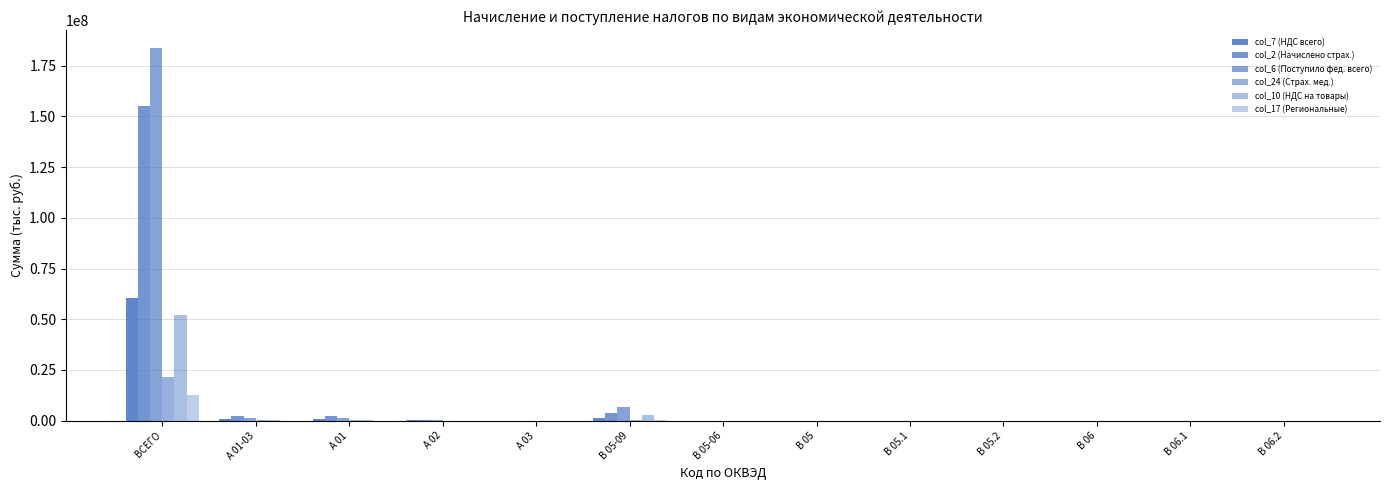

Are the bars grouped side by side (vs. stacked)?

Yes